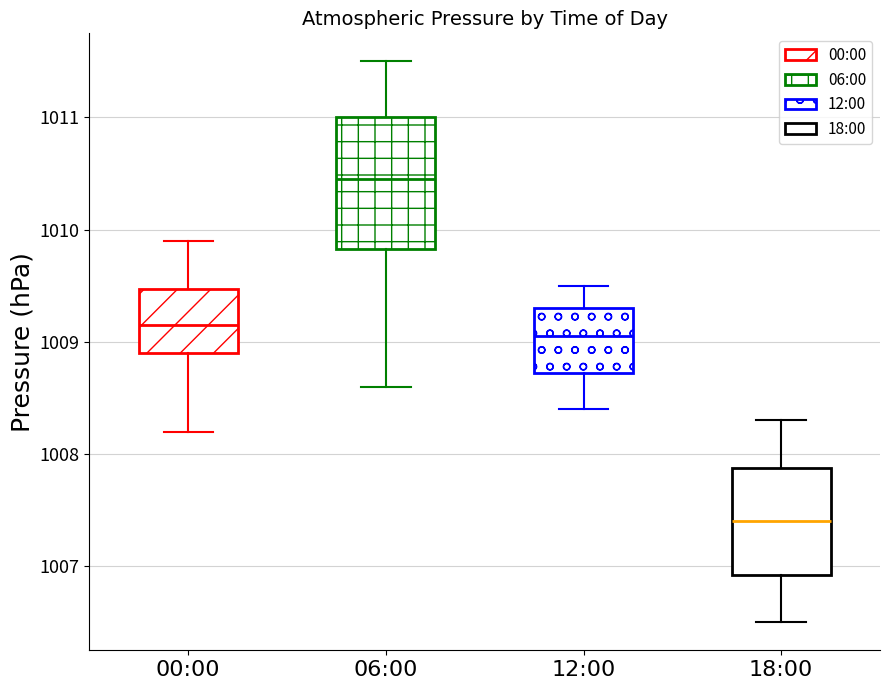

Which box is the tallest, from its lower edge to its upper edge?

06:00